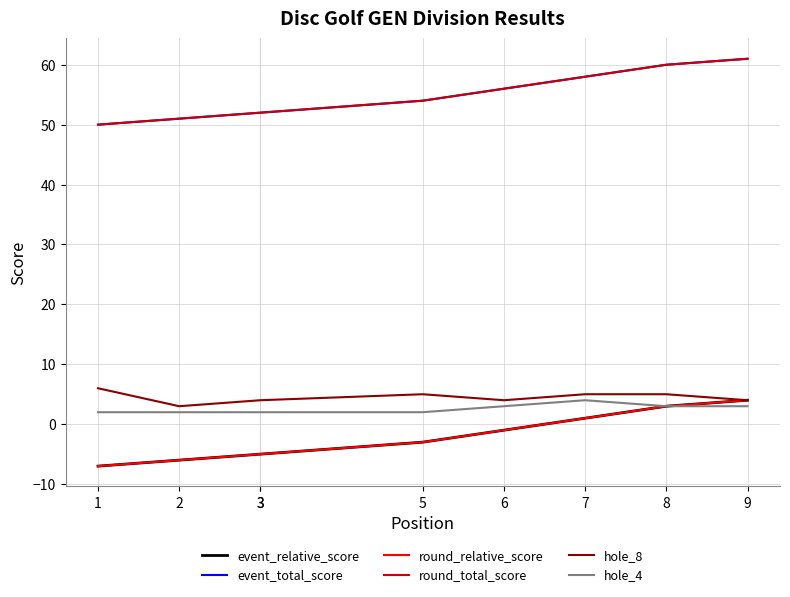

What is the difference between the highest and lowest values at 2?

57